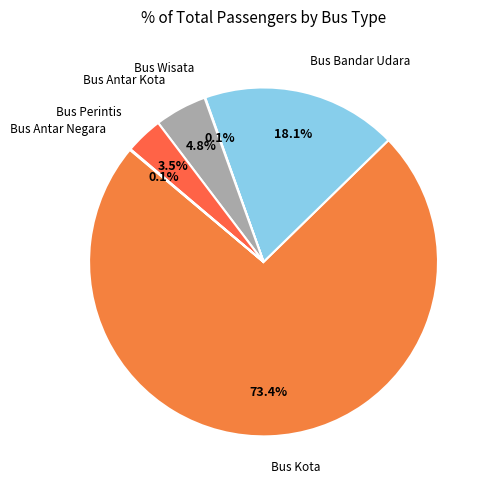

What is the majority slice?

Bus Kota